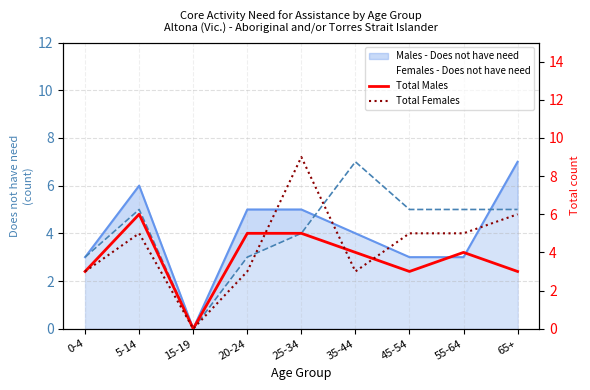

What is the value of the Total Males point at the 4th from the left?

5